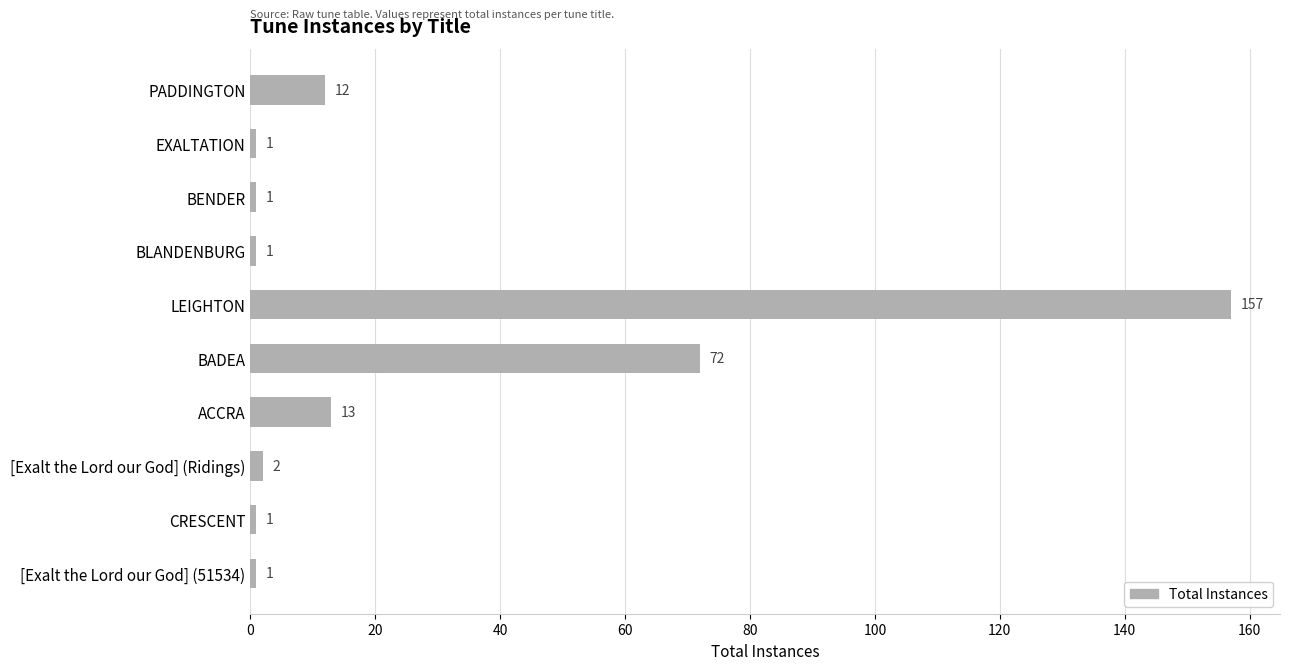

Does the chart contain stacked bars?

No